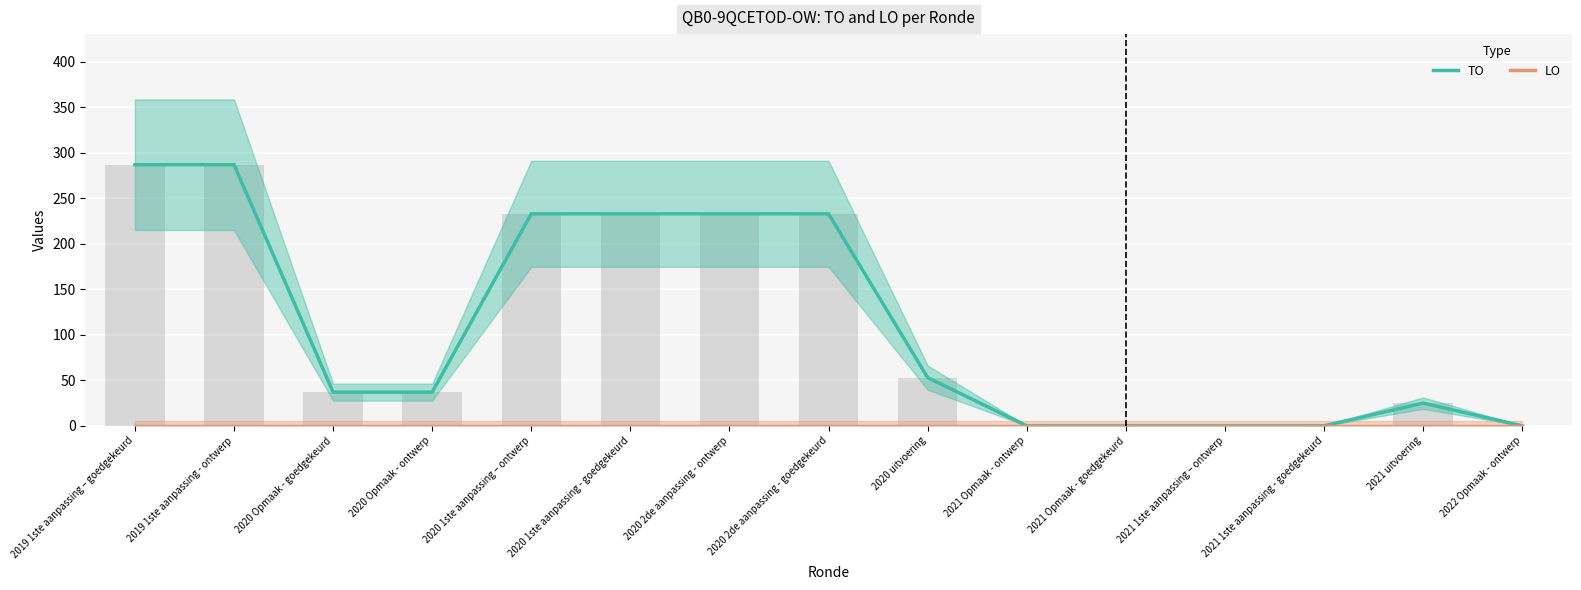

Between 2019 1ste aanpassing – goedgekeurd and 2020 uitvoering, which series saw the biggest shift?

TO